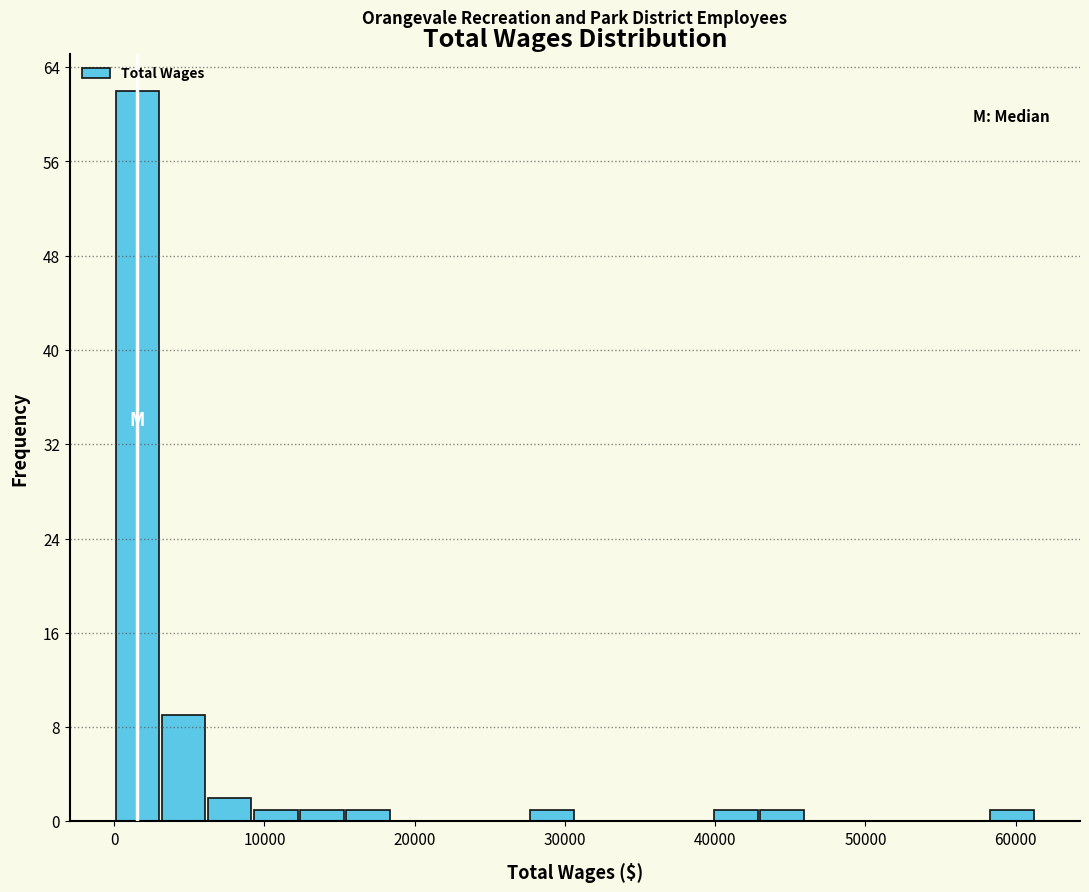

Read against the x-axis, roughly where is the centre of the tallest bar?

2000